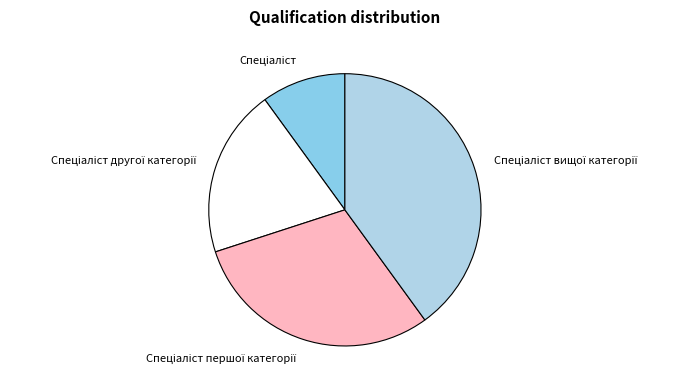

Is there any slice that represents more than half of the pie?

No